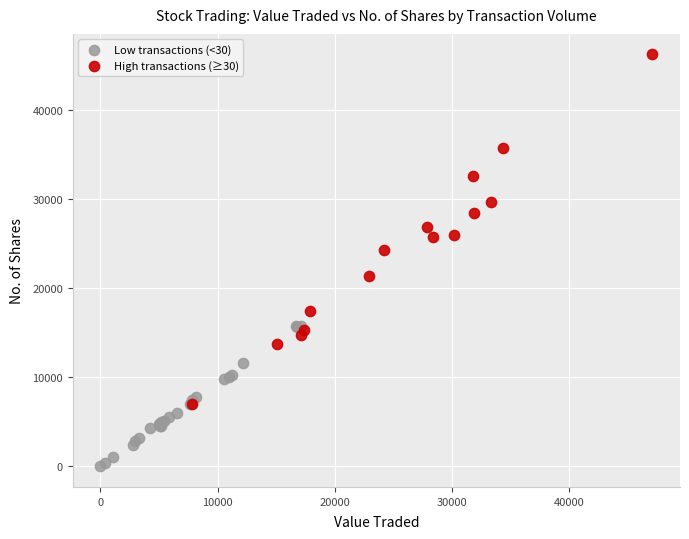

Which series has the largest Y range (max minus min)?

High transactions (≥30)